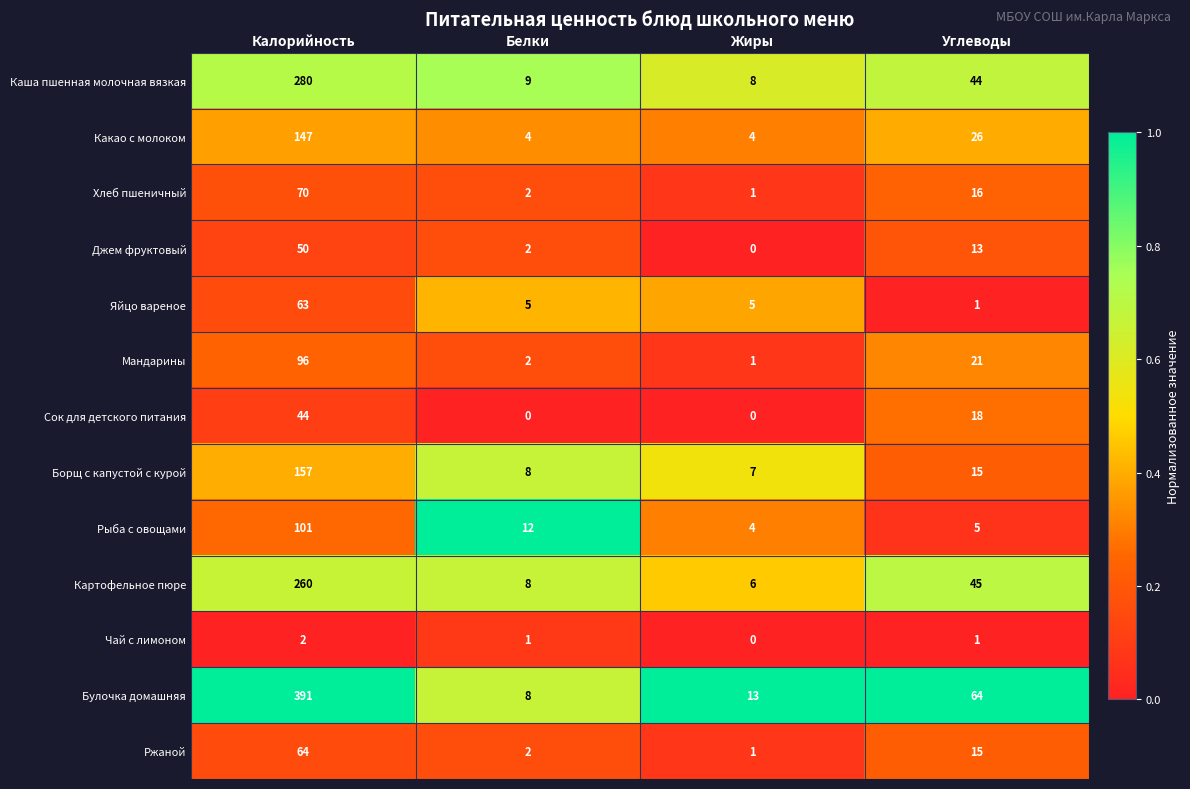

Which series changed the most between Калорийность and Белки?

Булочка домашняя